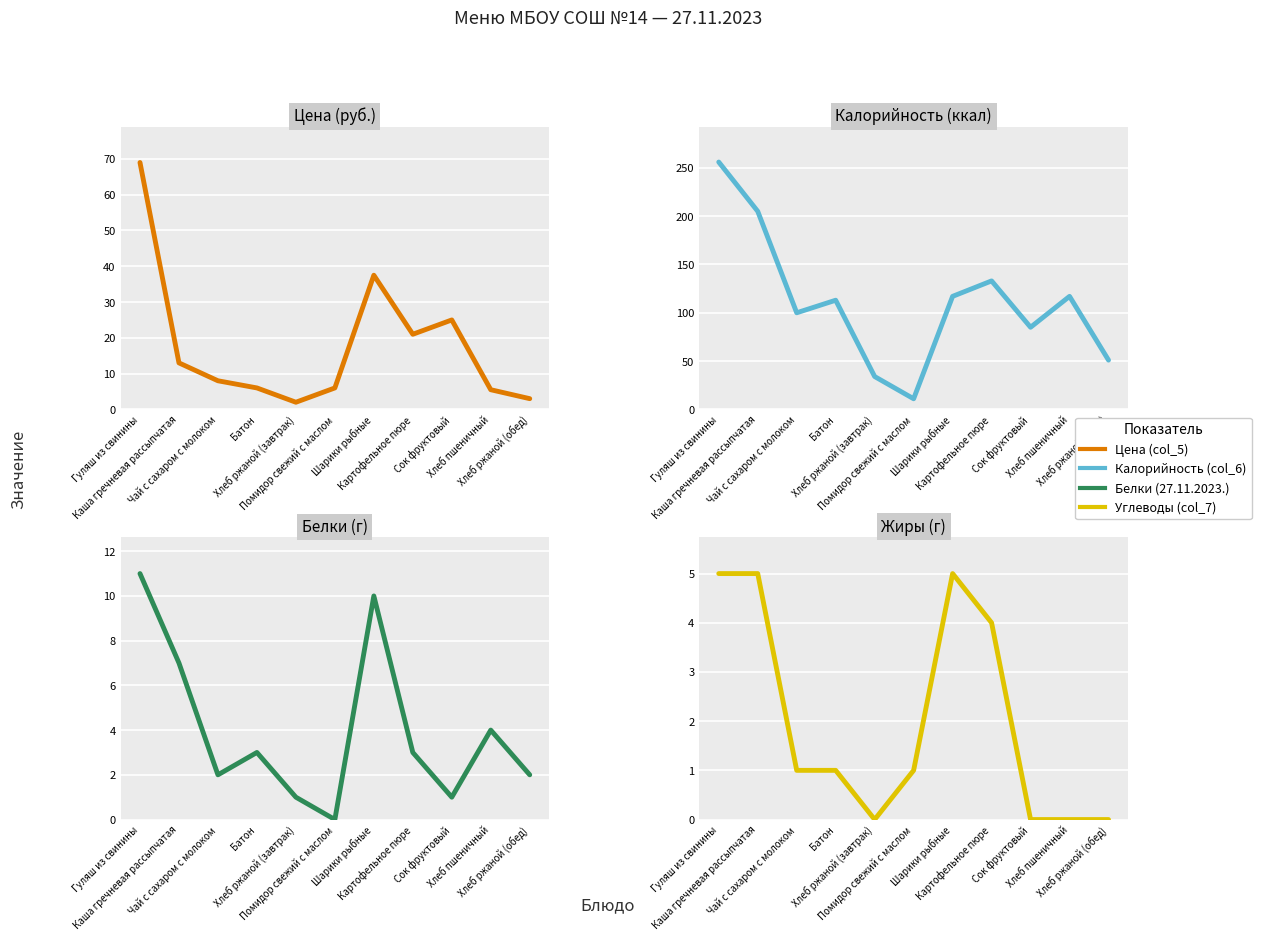

Is it true that Углеводы (col_7) equals 1.0 at Чай с сахаром с молоком?

True